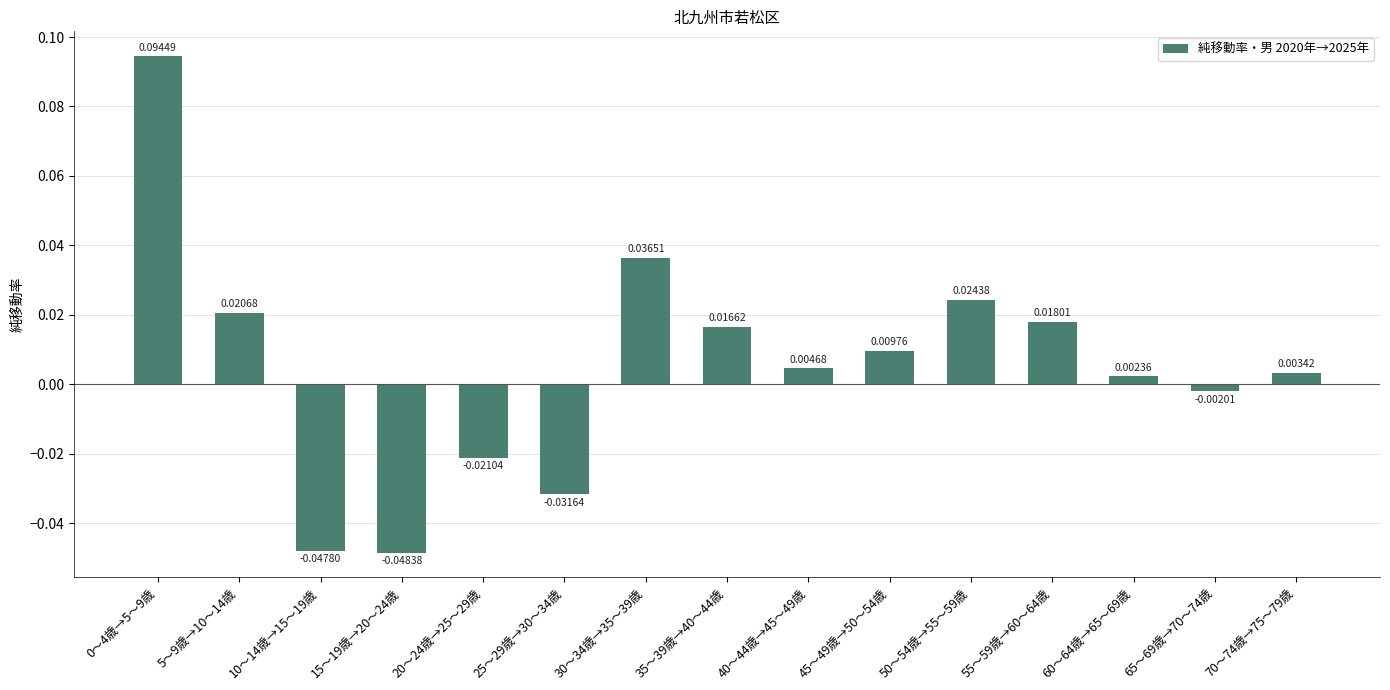

What is the change in value from 15～19歳→20～24歳 to 70～74歳→75～79歳?

+0.1